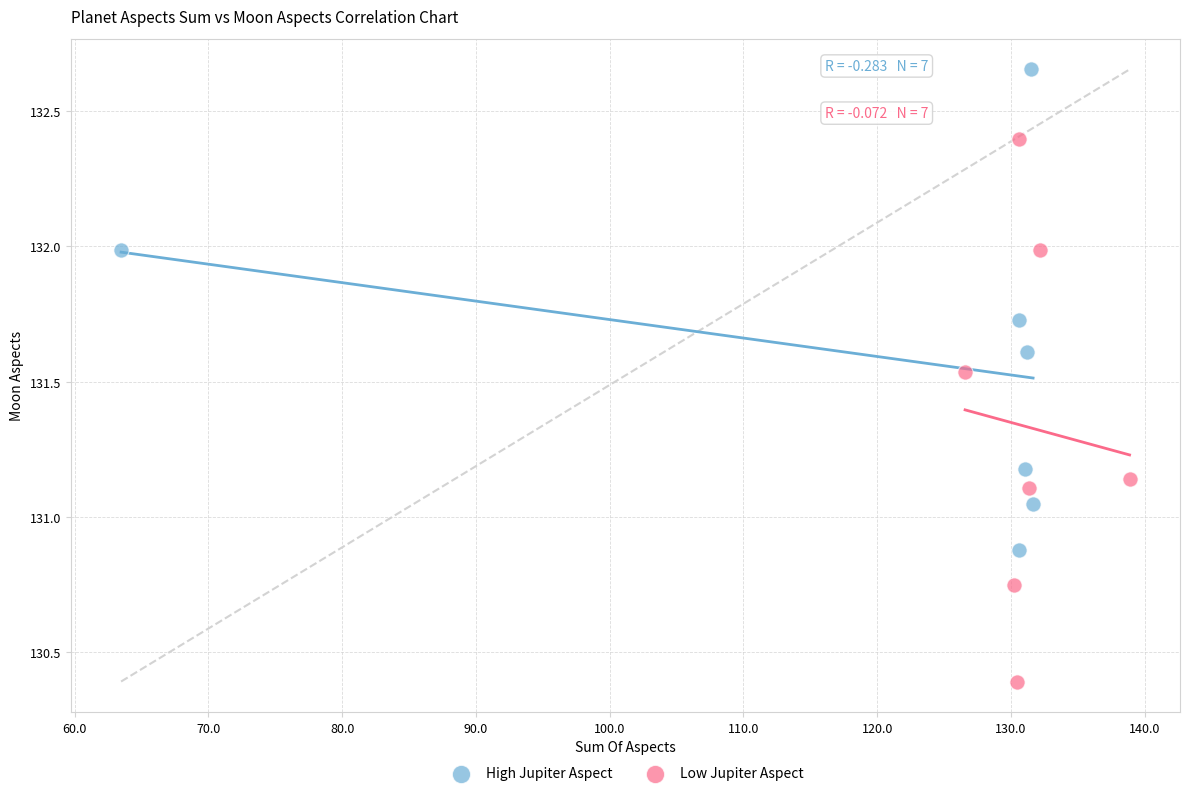

Which series reaches the minimum Y coordinate?

Low Jupiter Aspect